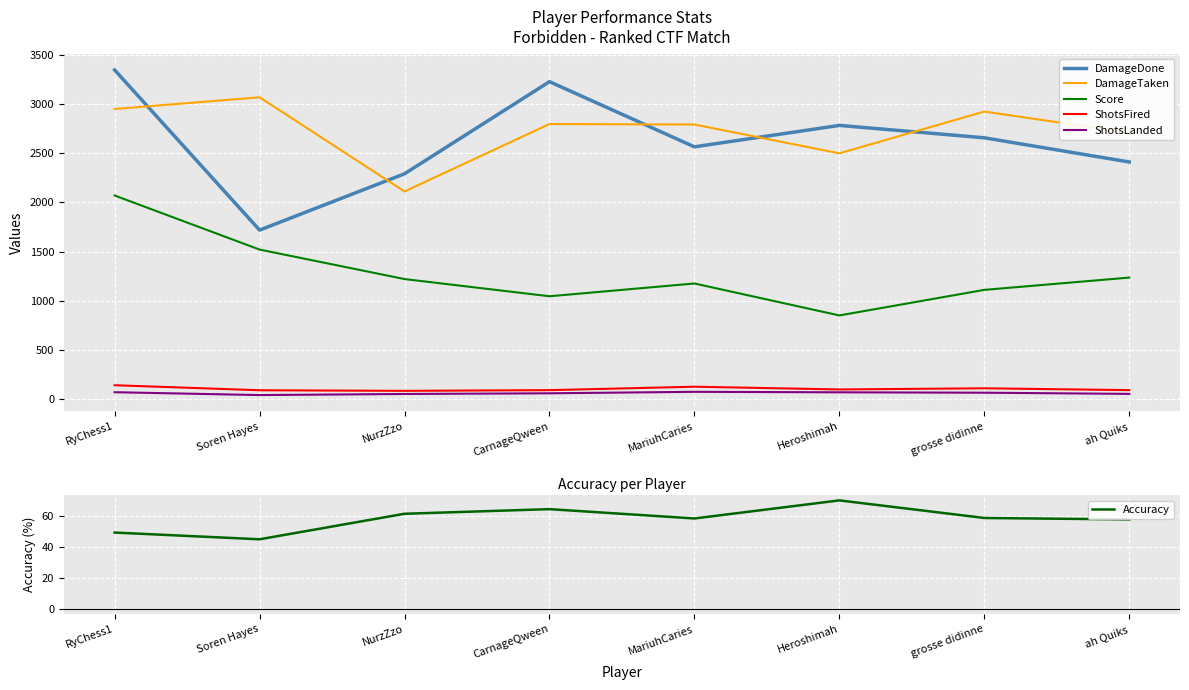

At MariuhCaries, list the series in order from largest to smallest.

DamageTaken, DamageDone, Score, ShotsFired, ShotsLanded, Accuracy